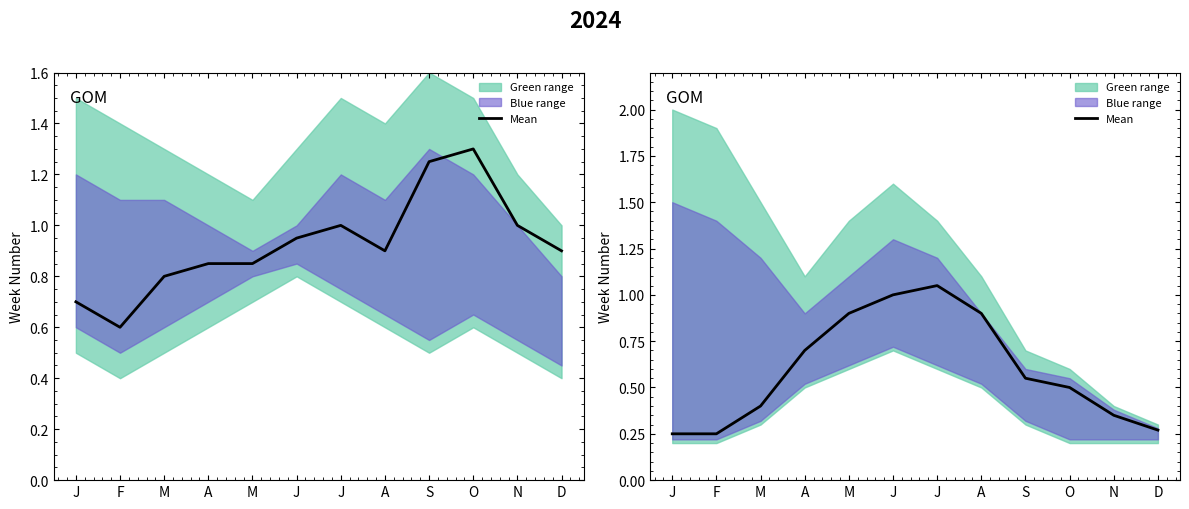

At which label is the value closest to 0?

J